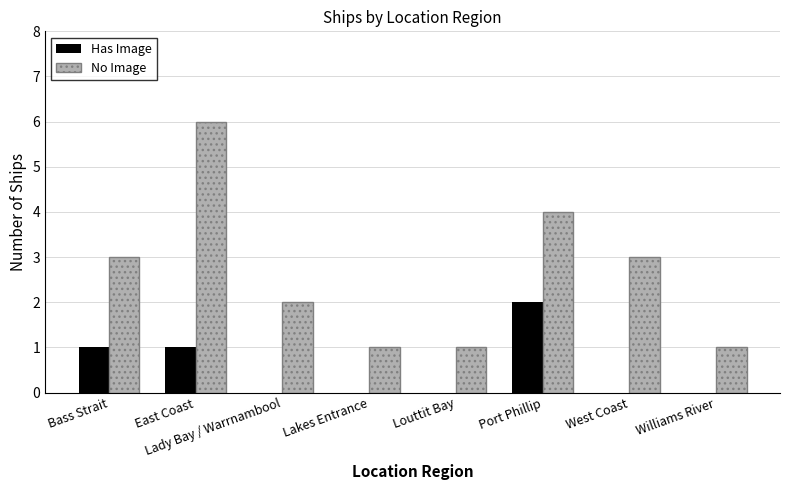

Which series has the largest total across all categories?

No Image